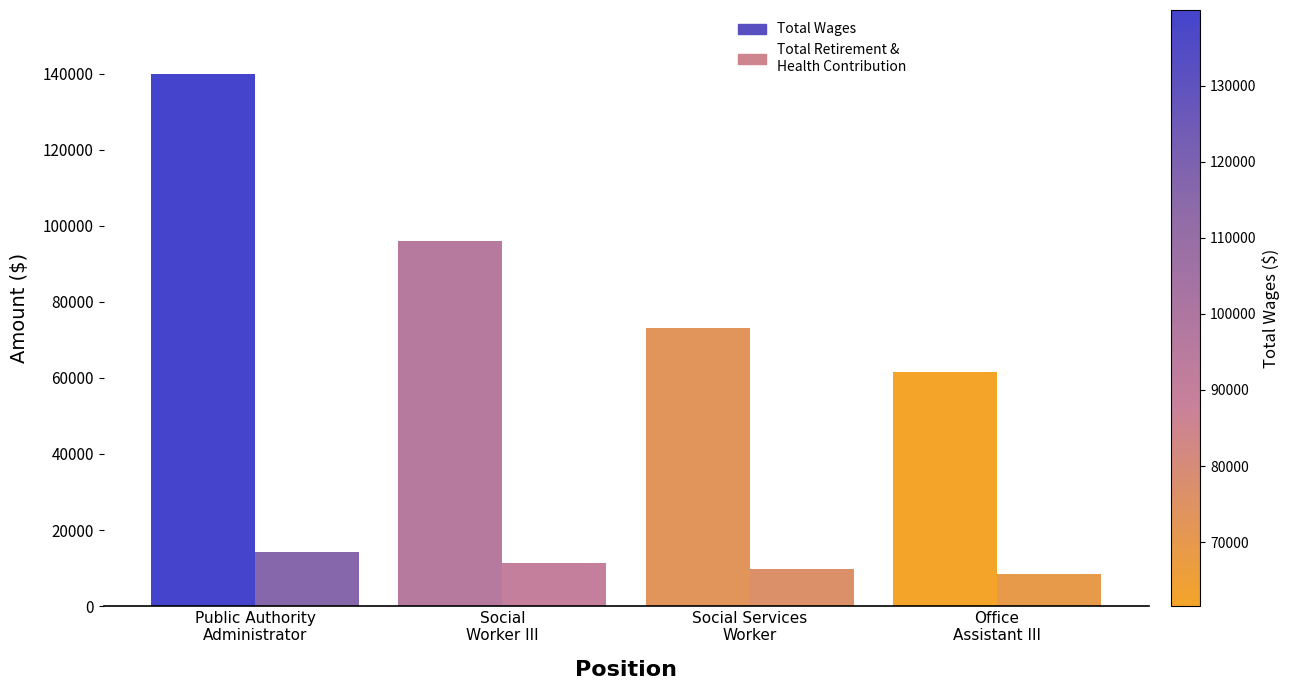

What is the sum of the Total Wages values at Social
Worker III and Social Services
Worker?

169214